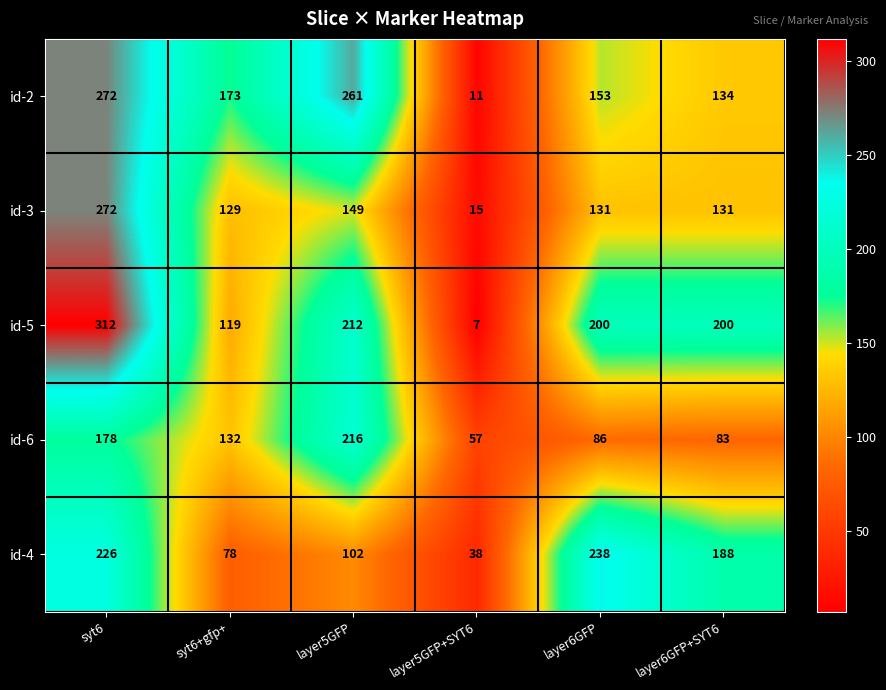

The value of id-2 at layer5GFP+SYT6 is 11. True or false?

True